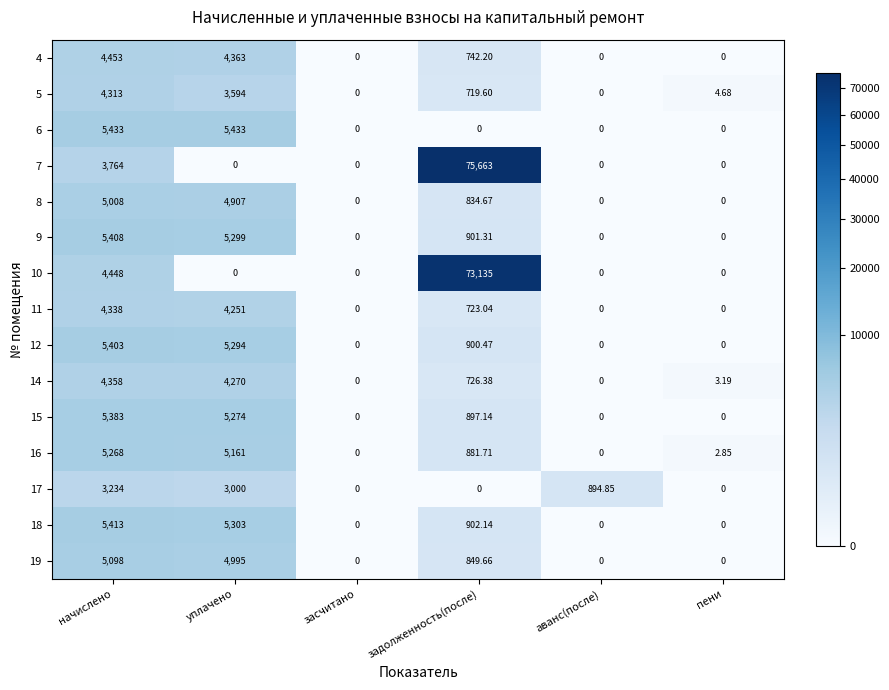

How many data points in 12 are less than 900?

3